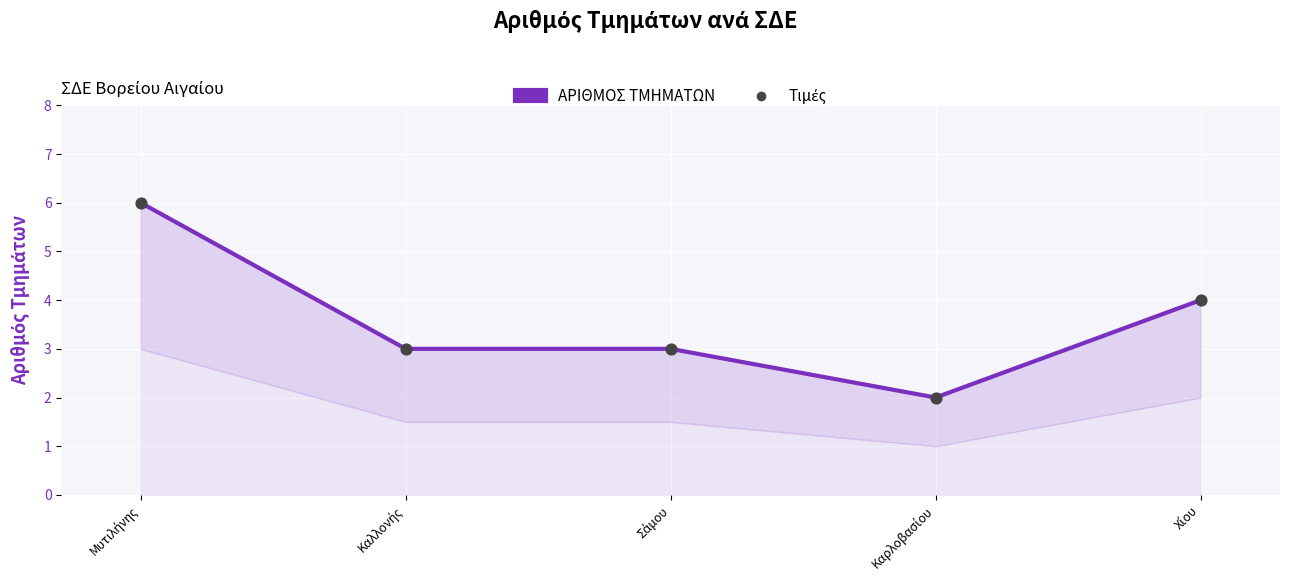

Which series has the largest total across all categories?

ΑΡΙΘΜΟΣ ΤΜΗΜΑΤΩΝ